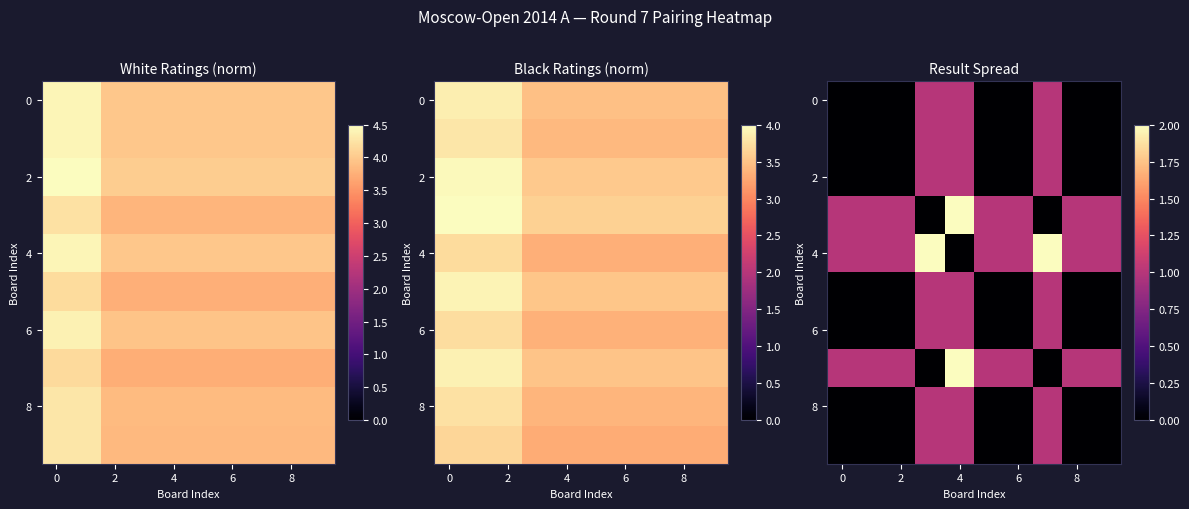

Count the number of data series in this chart.

10